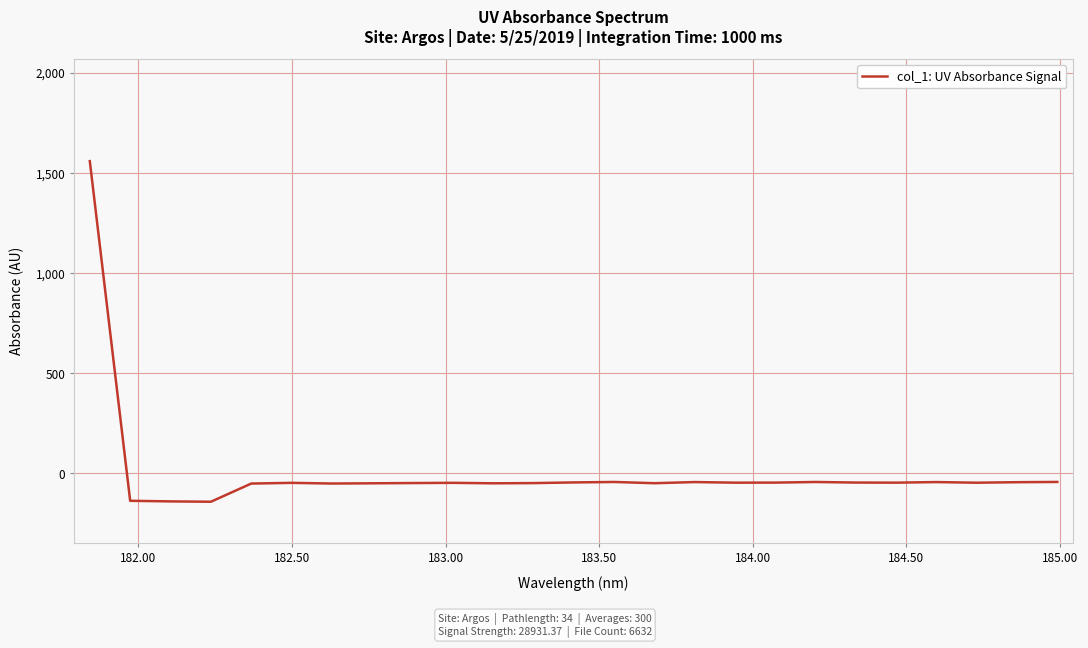

How many values are above zero?

1